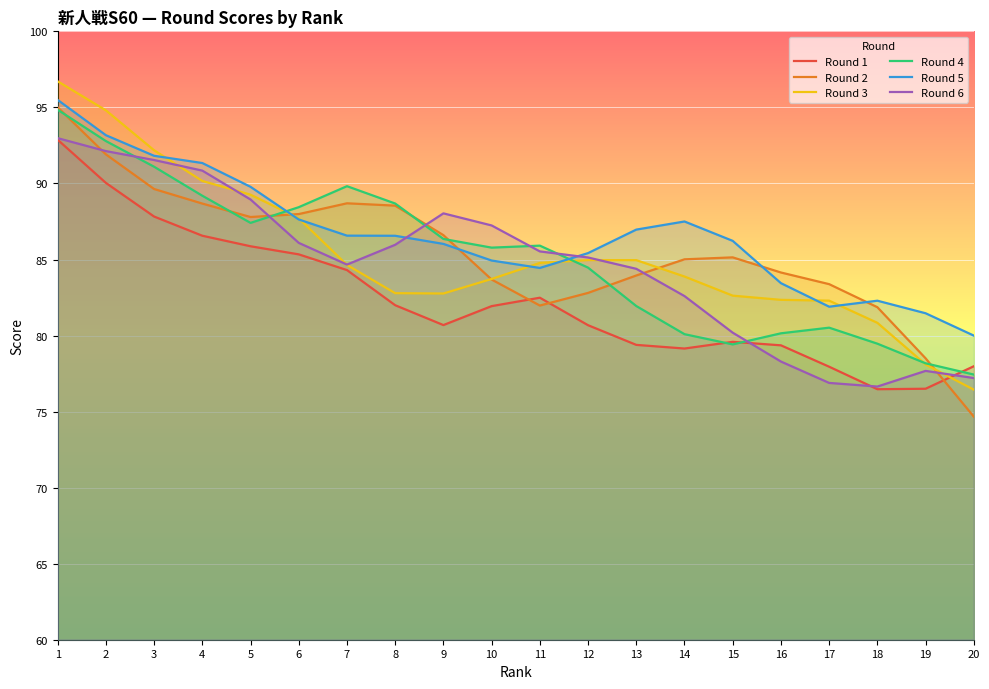

Which series changed the most between 14 and 17?

Round 6